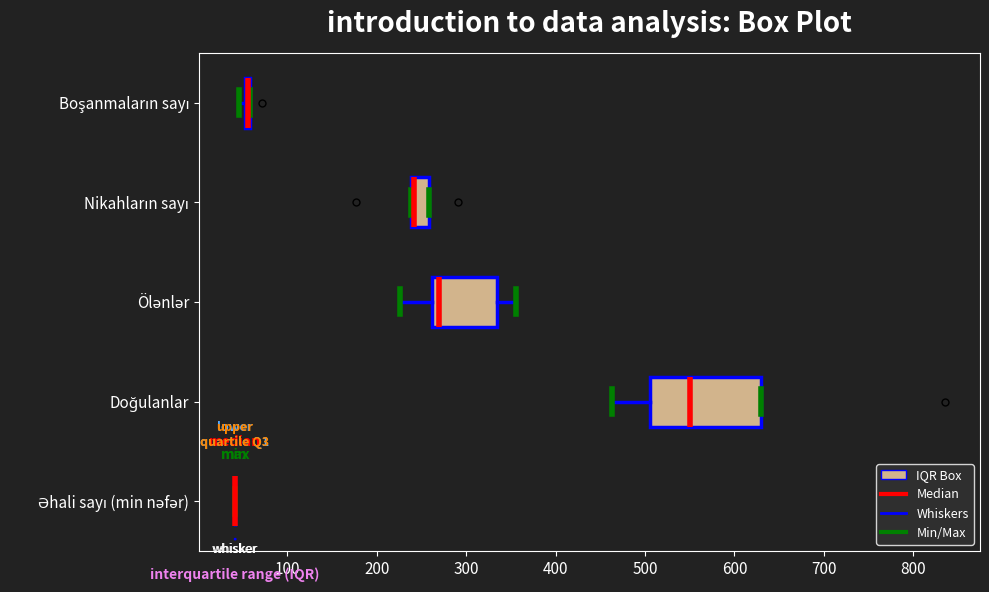

Reading bottom to top, read every box against the x-axis: the position of its median line, the range the box covers, and the ends of its whiskers. The values are not printed on the chart, so give them approximately, as read against the axis.

Əhali sayı (min nəfər): box collapsed to a line at 40, whiskers 40 to 40
Doğulanlar: median 550, box 510 to 630, whiskers 460 to 630
Ölənlər: median 270, box 260 to 330, whiskers 230 to 360
Nikahların sayı: median 240 (just right of the box's left edge), box 240 to 260, whiskers 240 to 260
Boşanmaların sayı: box collapsed to a line at 60, whiskers 50 to 60